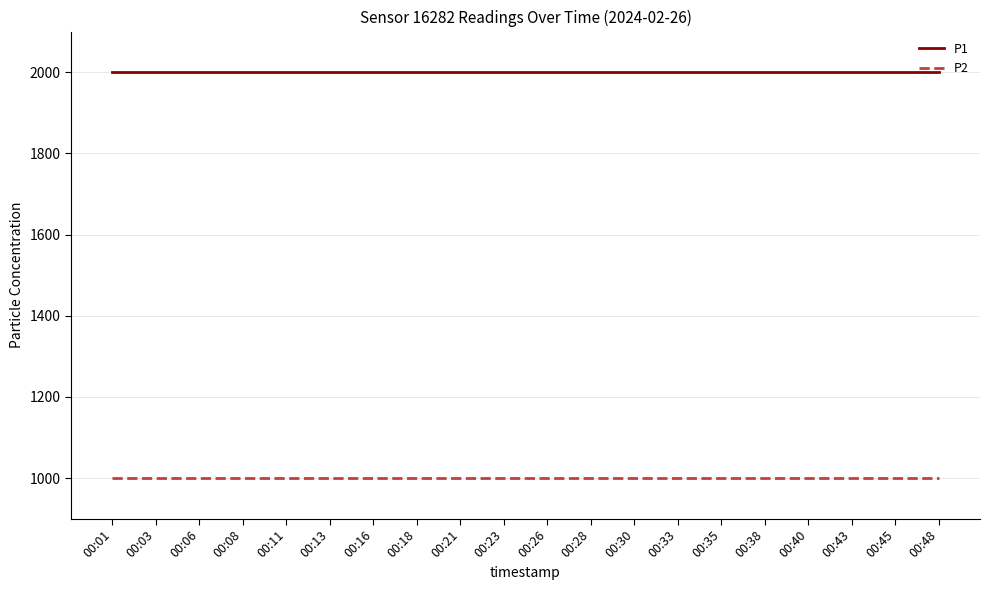

The value of P2 at 00:38 is 999.9. True or false?

True